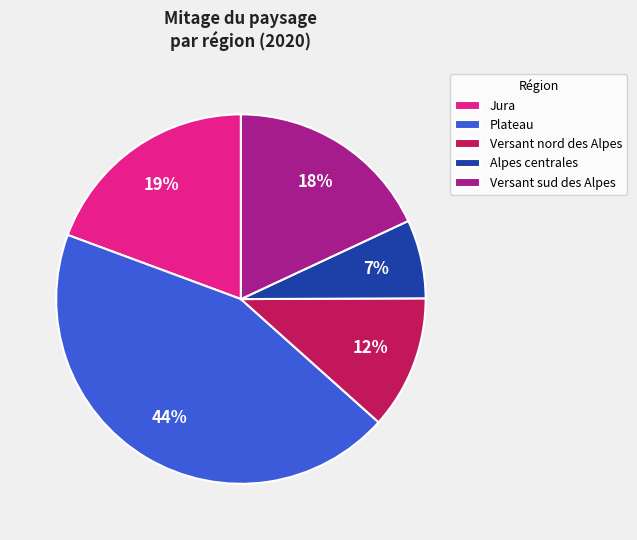

Is it true that Versant nord des Alpes is 12% of the pie?

True